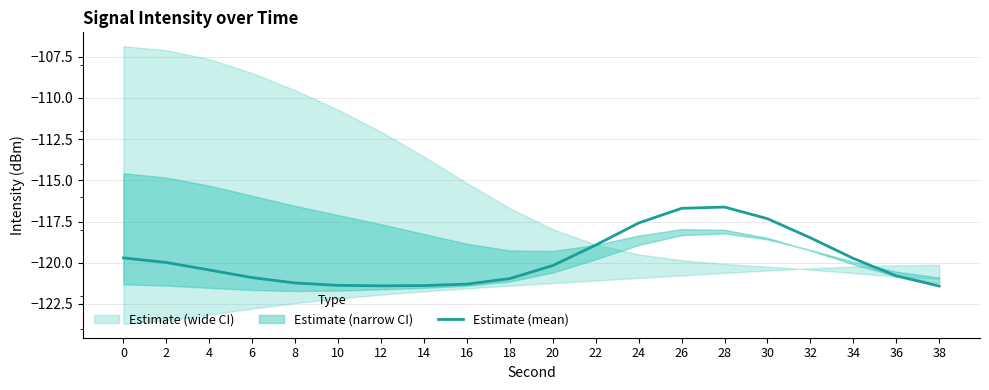

How many data points are above -120?

9